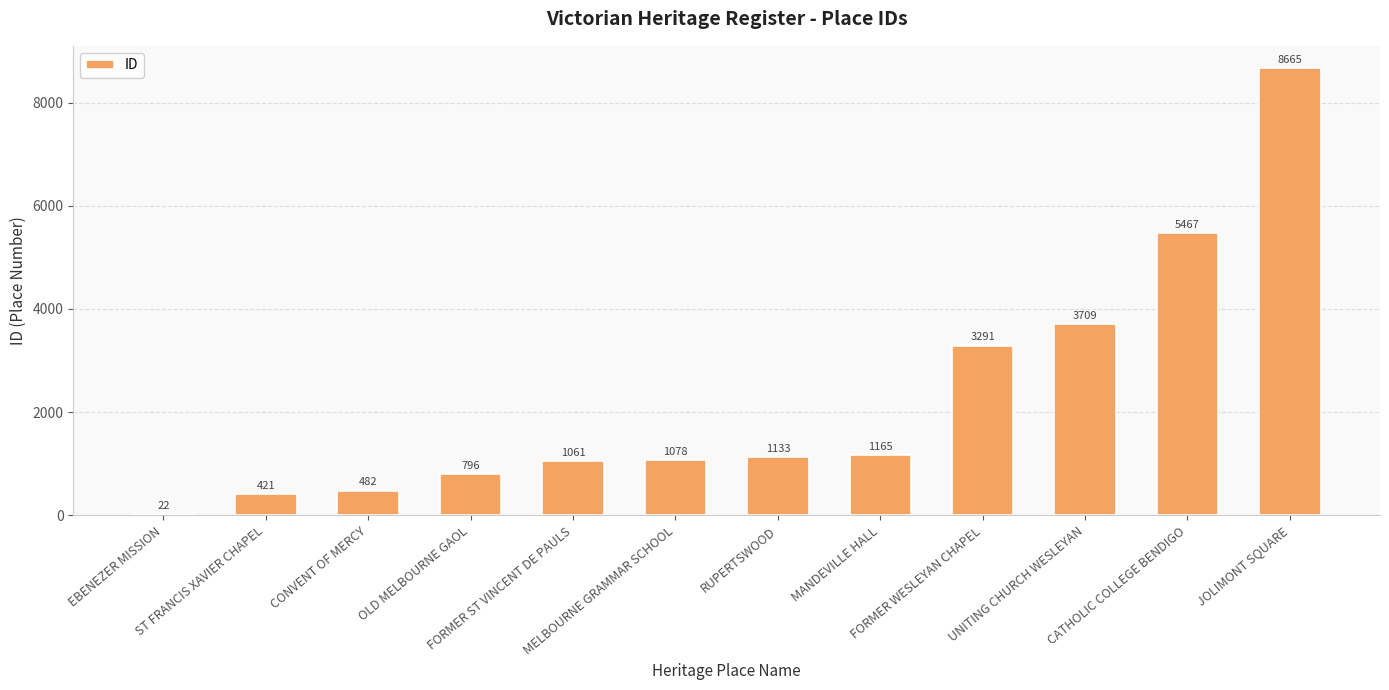

What is the ratio of the value at CATHOLIC COLLEGE BENDIGO to the value at MELBOURNE GRAMMAR SCHOOL?

5.1